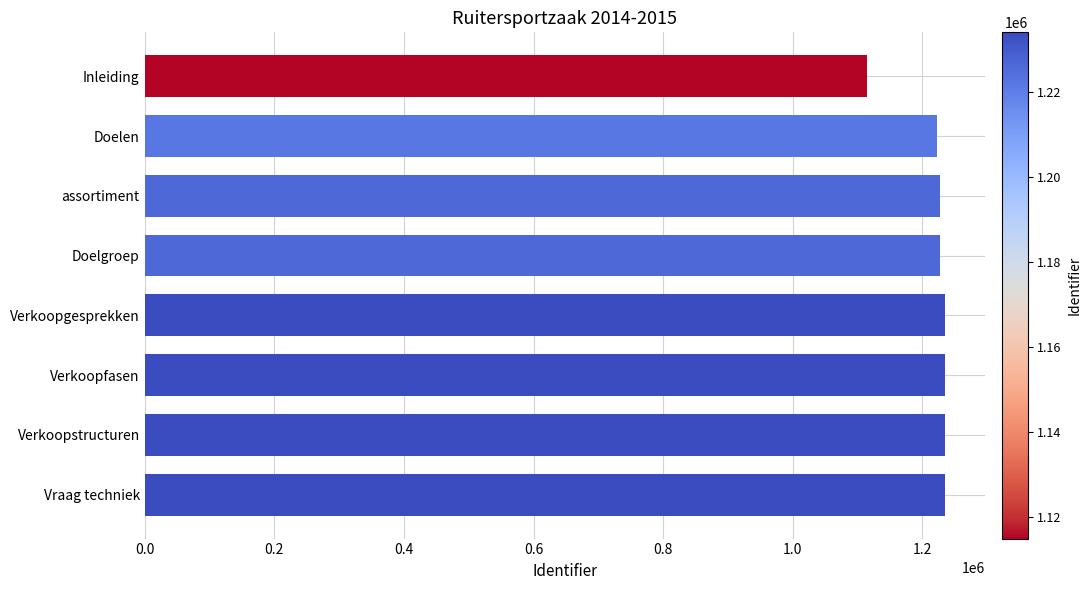

What value does the data have at Doelgroep, to the nearest 10?

1226490